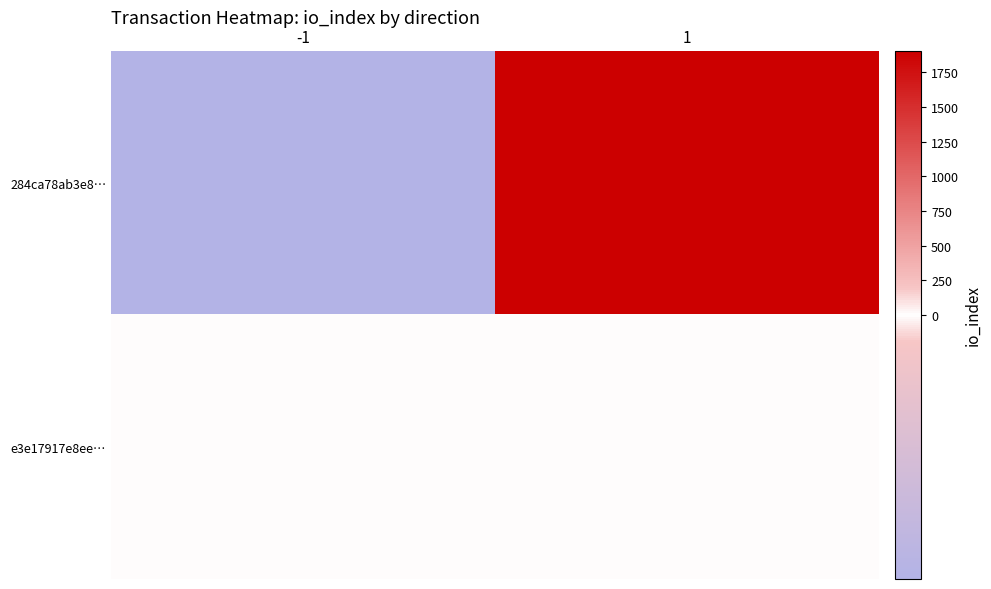

List the series in order of their overall mean, lowest first.

e3e17917e8ee…, 284ca78ab3e8…